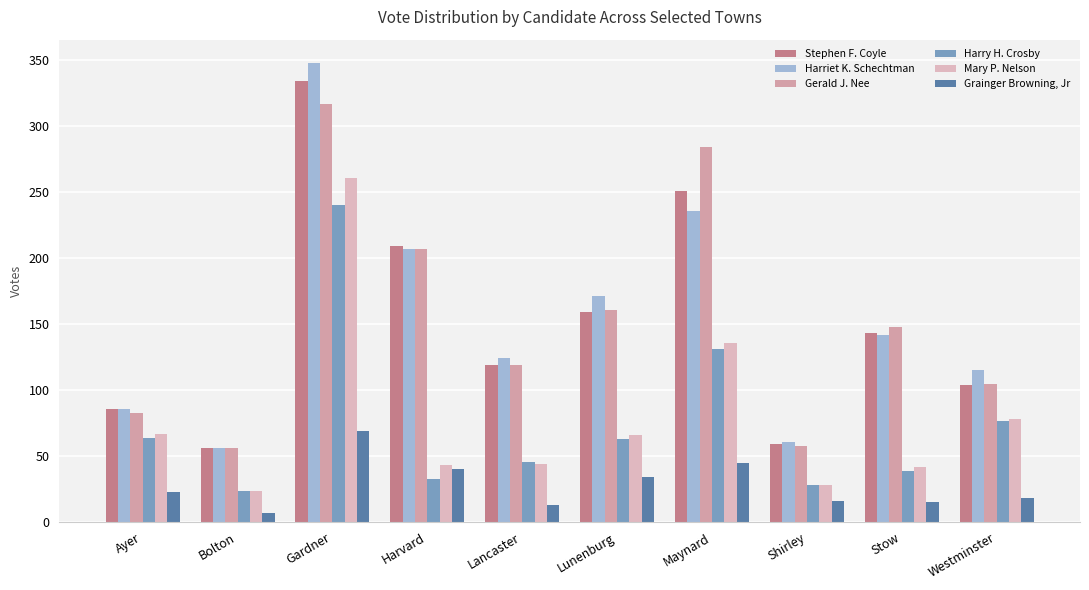

How many values in the Harry H. Crosby series are below 63?

5